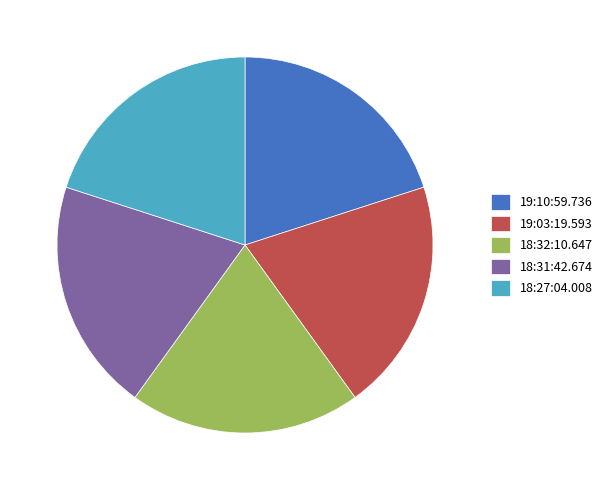

Count the number of slices in the pie.

5